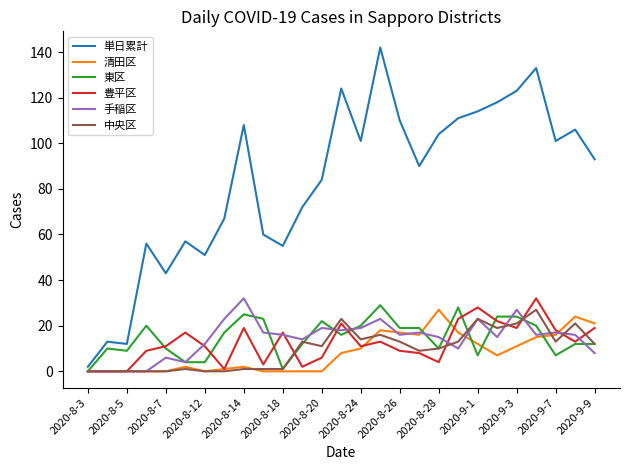

What is the difference between the second highest and minimum values in the 手稲区 series?

27